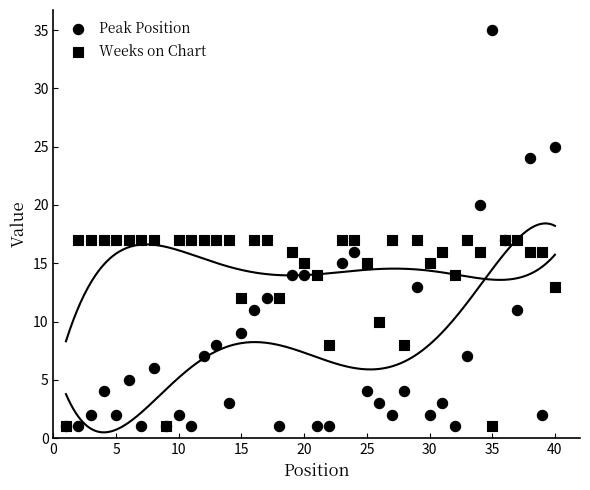

Which series has the widest spread of Y values?

Peak Position